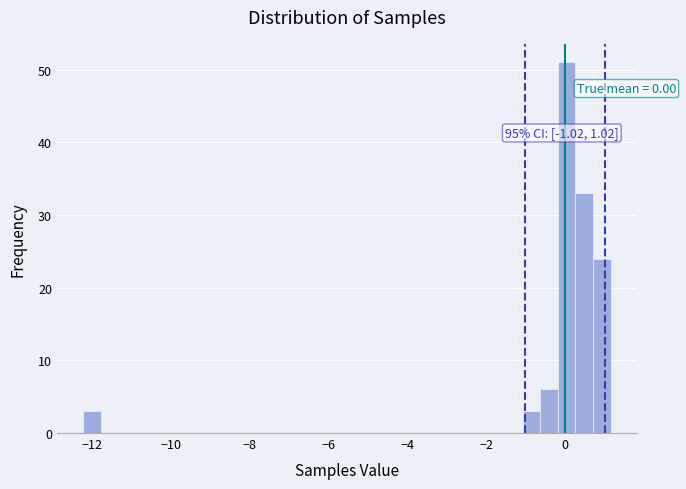

Read against the x-axis, roughly where is the centre of the tallest bar?

0.0